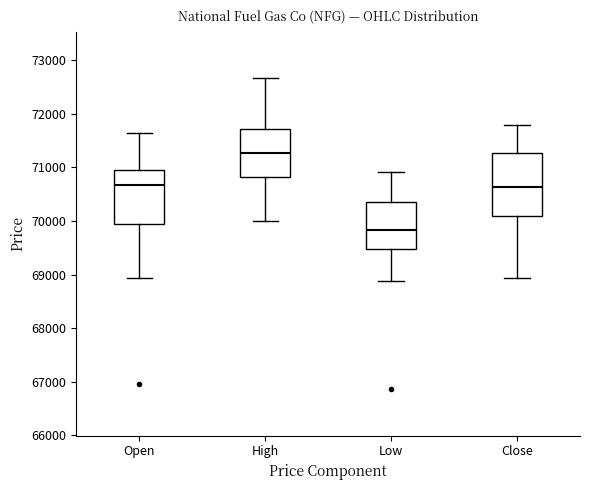

Comparing the boxes themselves (not the whiskers), which one is the tallest?

Close